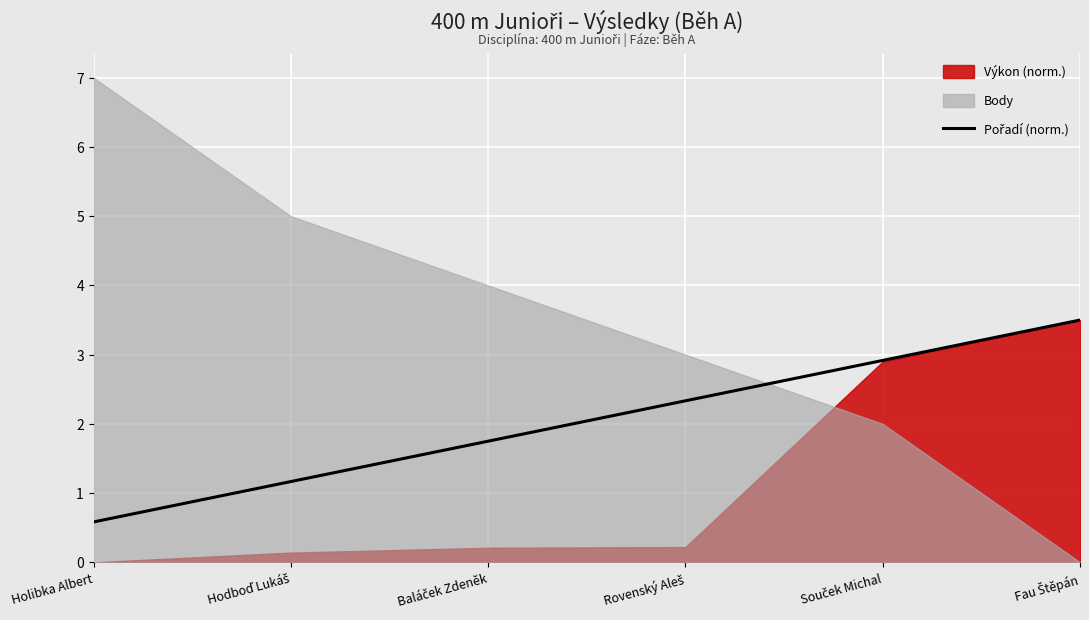

How many lines are shown in the chart?

1